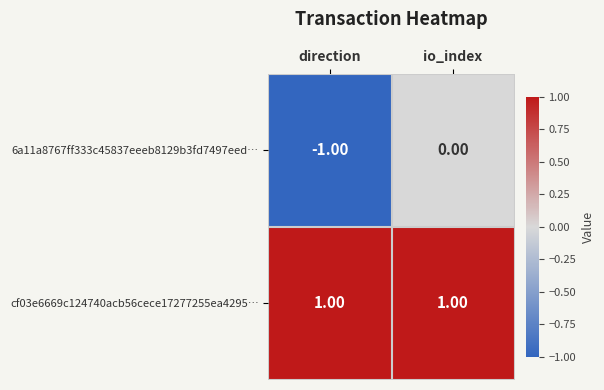

Which series has the widest spread of values?

6a11a8767ff333c45837eeeb8129b3fd7497eed…